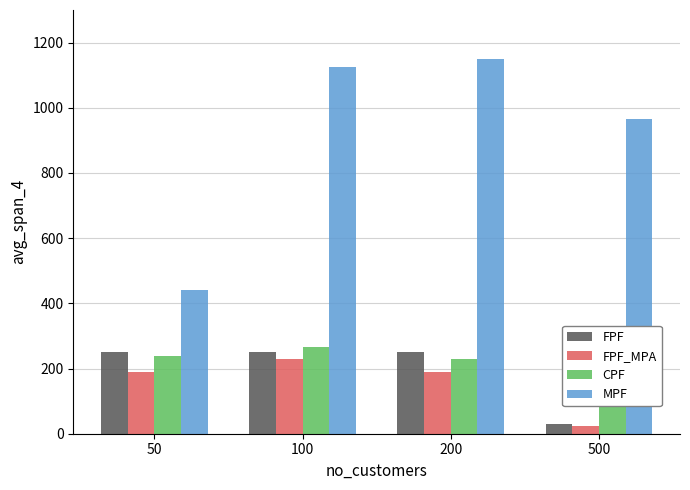

What is the value of the FPF bar at the 3rd from the left?

250